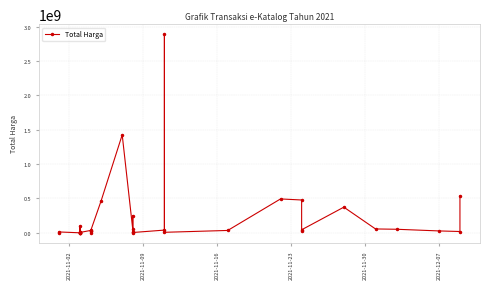

How many series are shown in this chart?

1